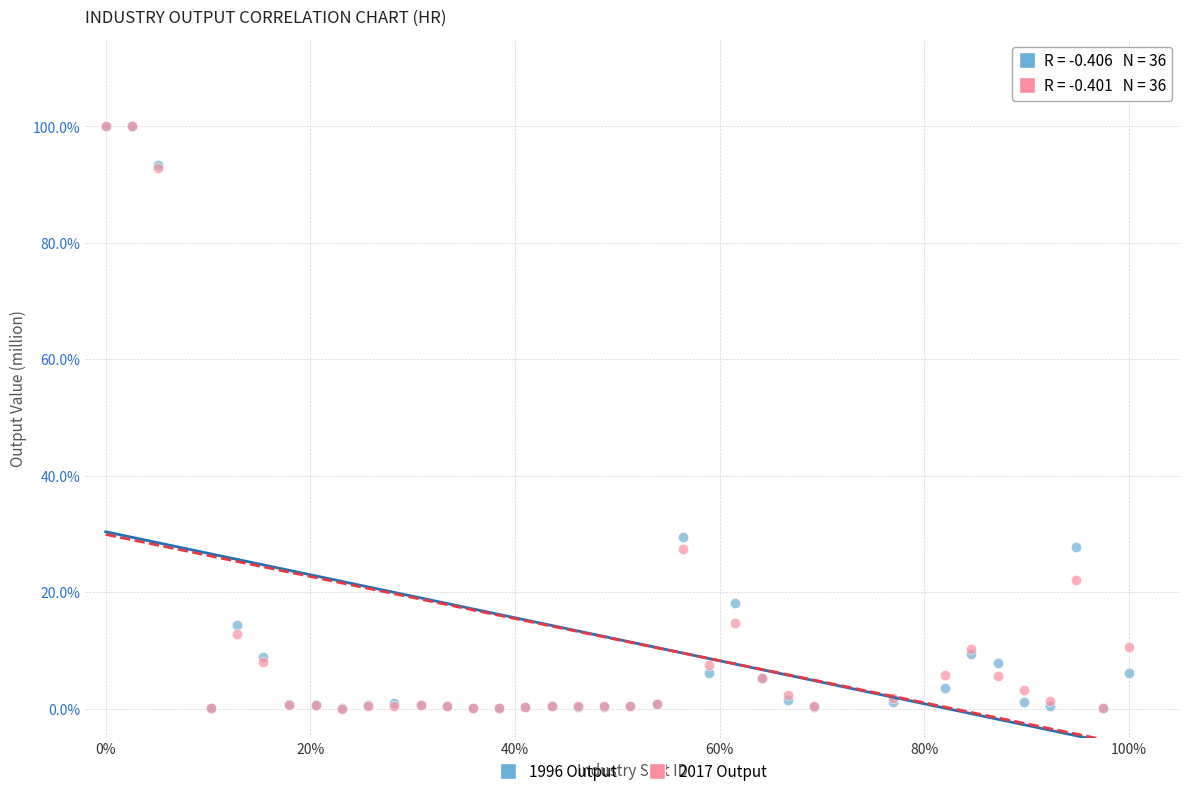

What are all the series names shown in the legend?

1996 Output, 2017 Output